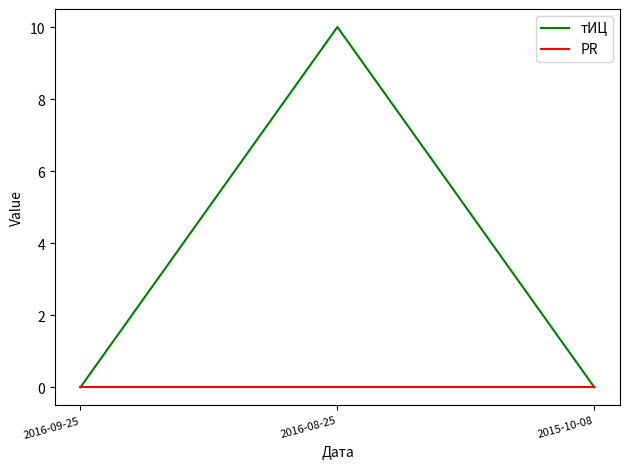

What position from the left is 2016-09-25?

1